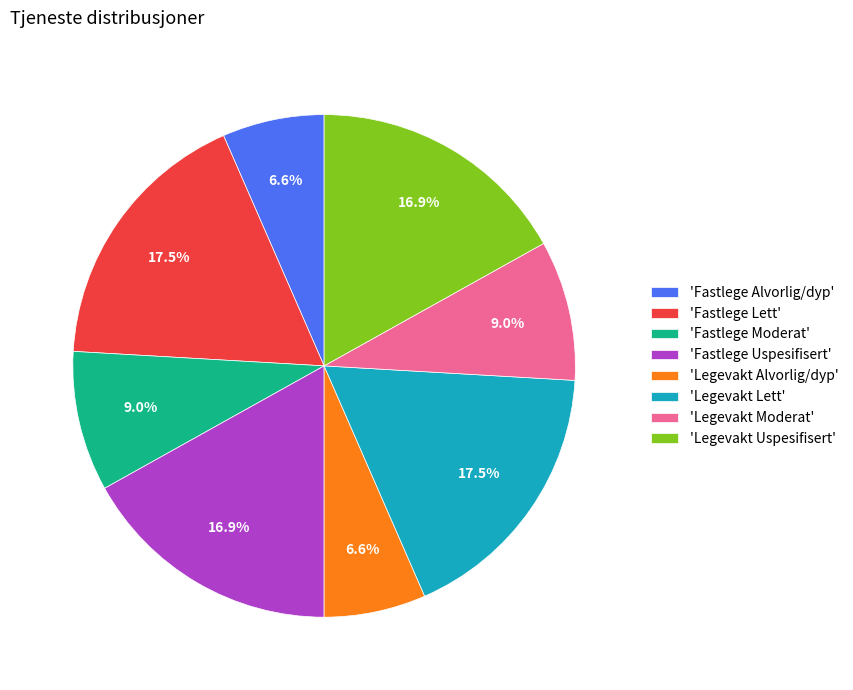

Is 'Fastlege Alvorlig/dyp' the majority of the pie?

No